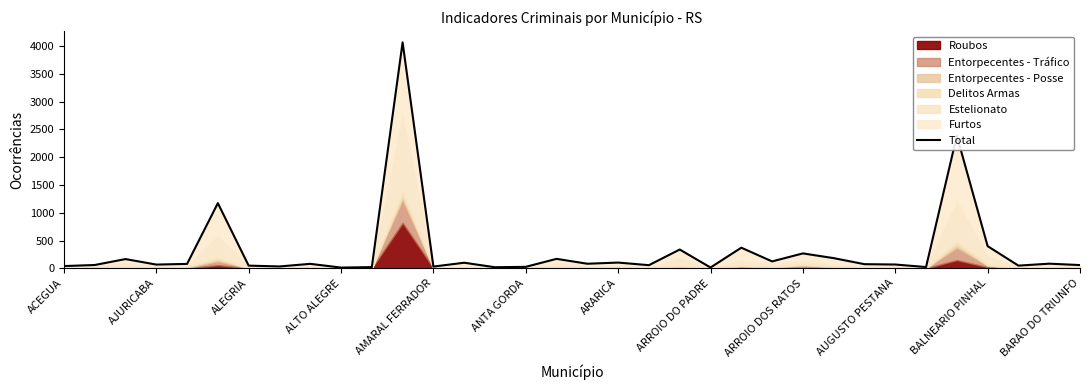

Is it true that the value at 17 is 82?

True